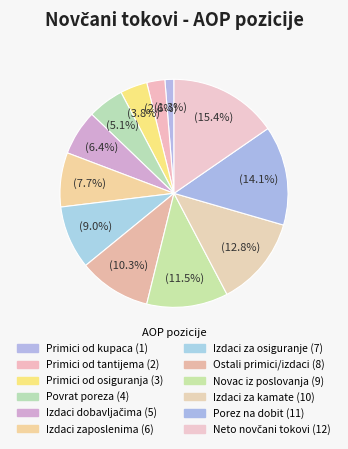

How many slices are in this pie chart?

12